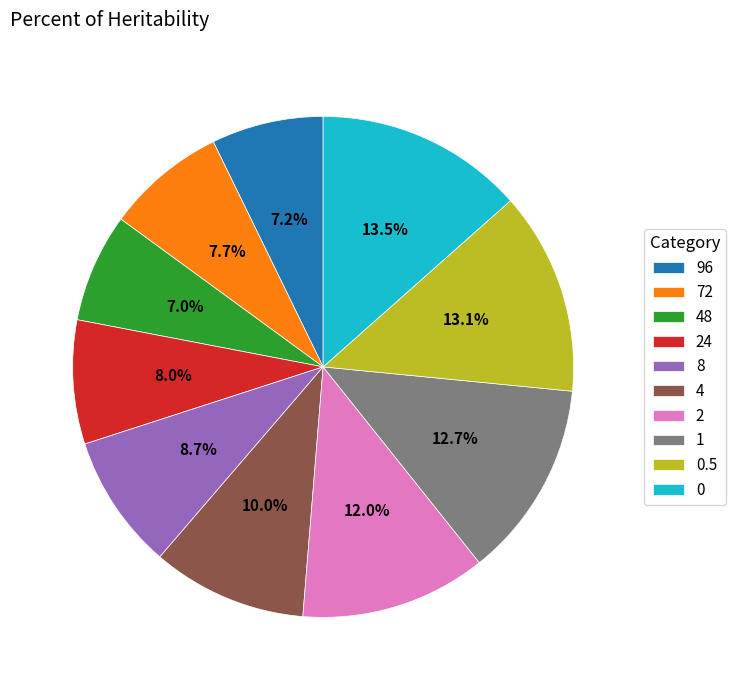

What is the ratio of the value at 96 to the value at 2?

0.6